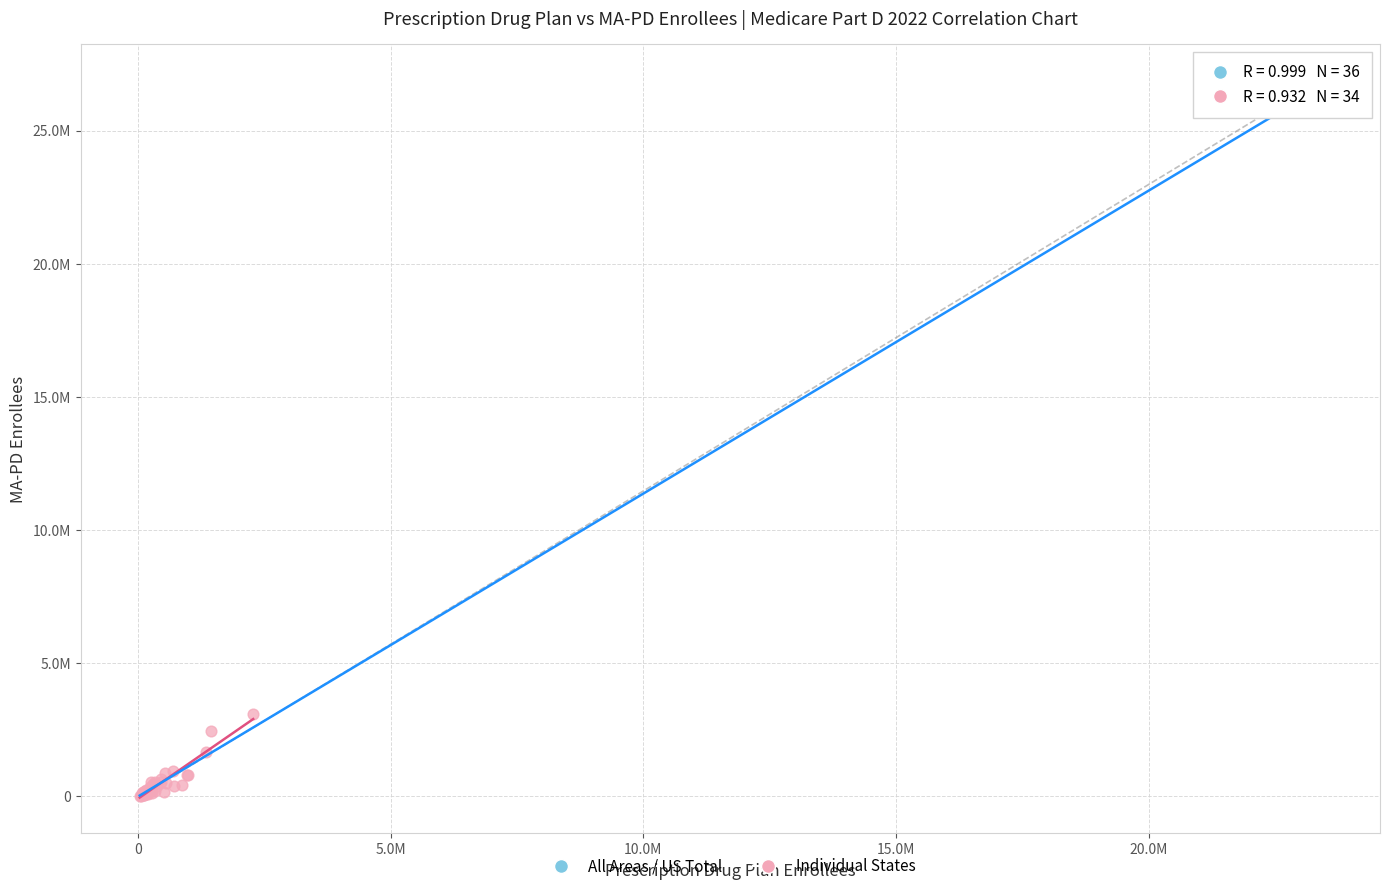

Which series has the widest spread of Y values?

Individual States